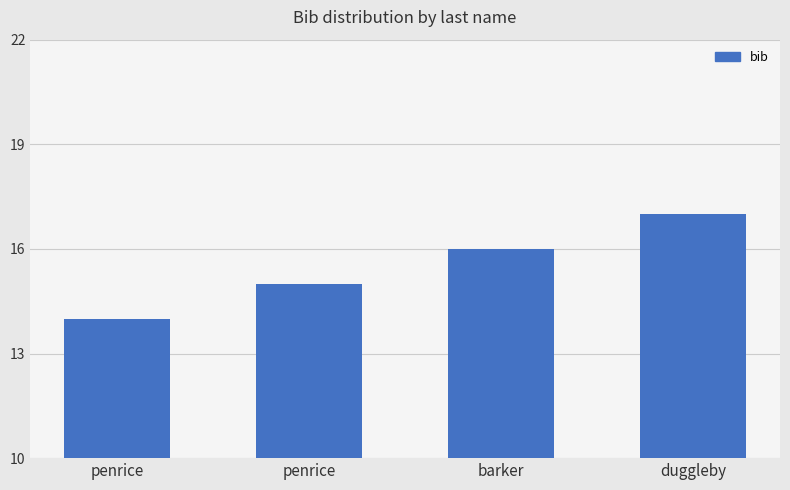

Reading left to right, transcribe all the data shown in this chart.

penrice=14	penrice=15	barker=16	duggleby=17